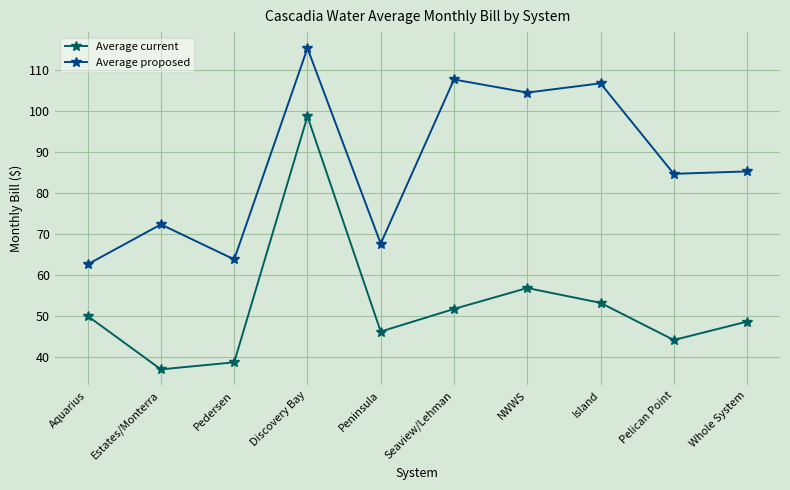

Does the chart display data point markers on the line(s)?

Yes